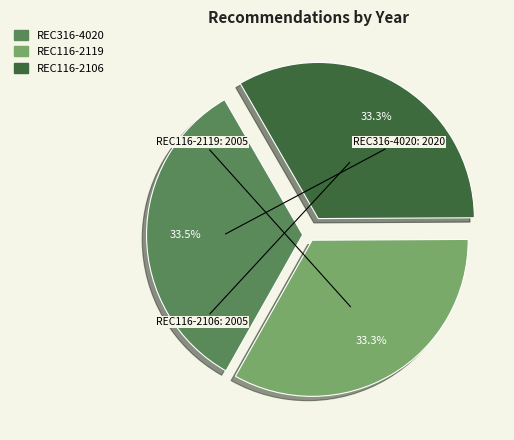

Does REC116-2106 represent more than half of the total?

No